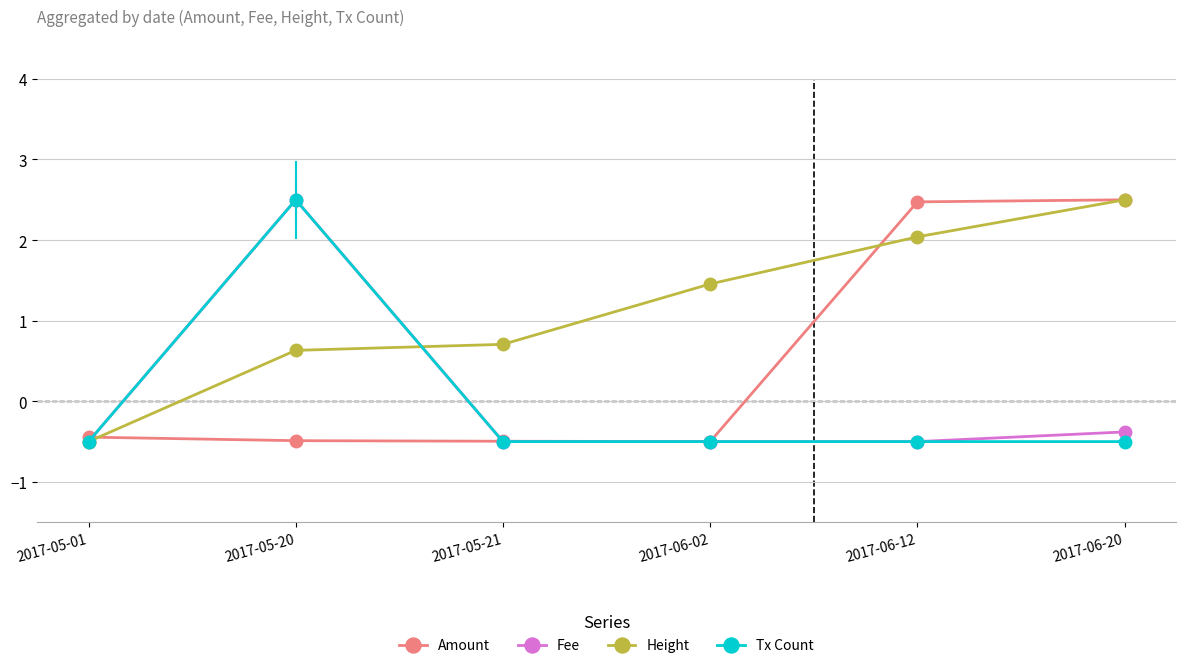

Is it true that Tx Count equals 0.8 at 2017-05-20?

False